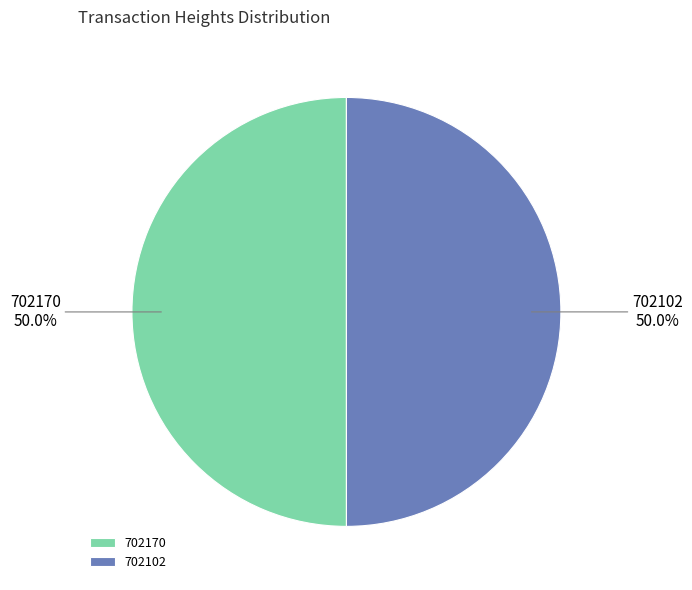

Approximately how many times larger is the value at 702102 compared to 702170?

1.0